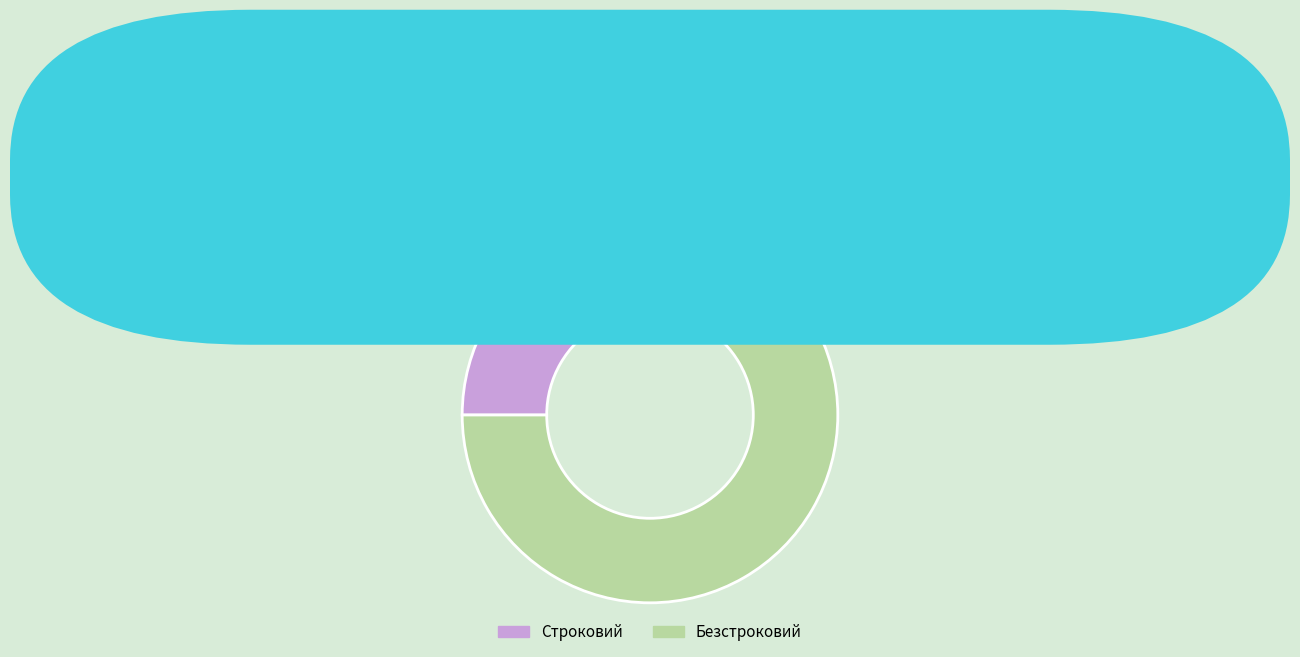

Is it true that Строковий is 33% of the pie?

True